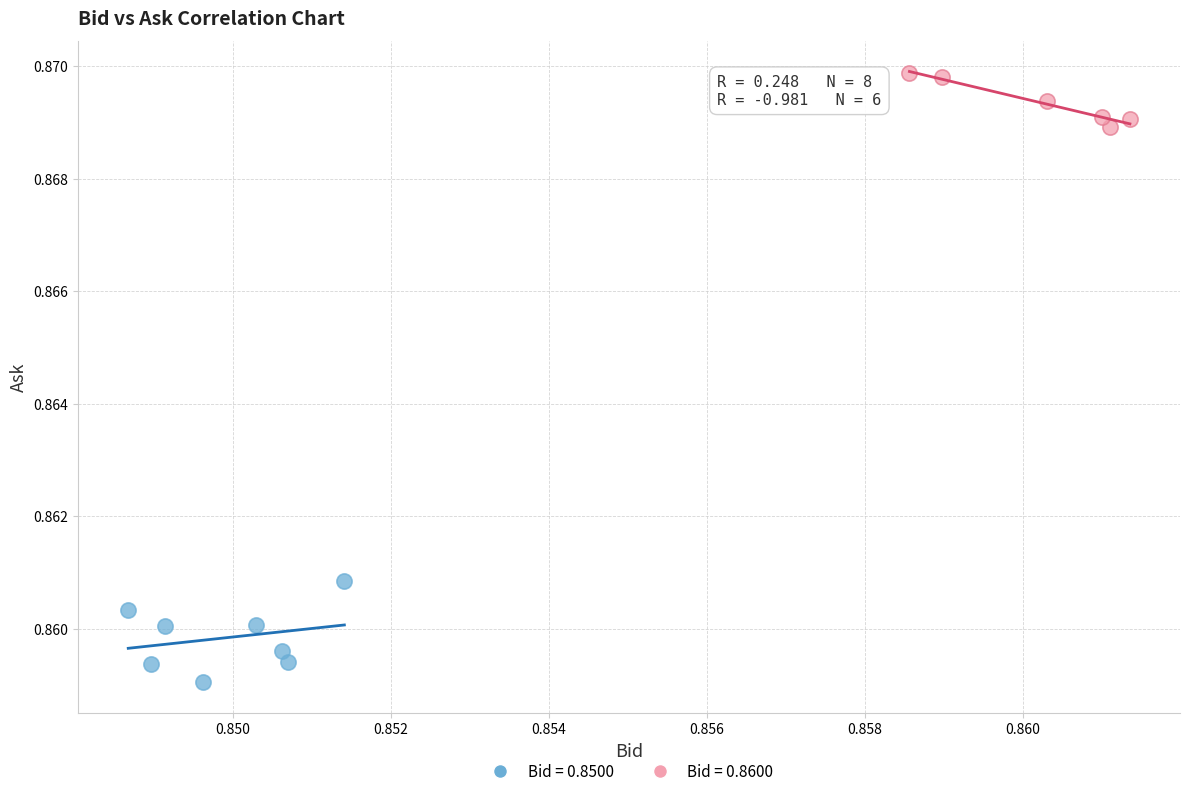

Which series has the widest spread of Y values?

Bid = 0.8500